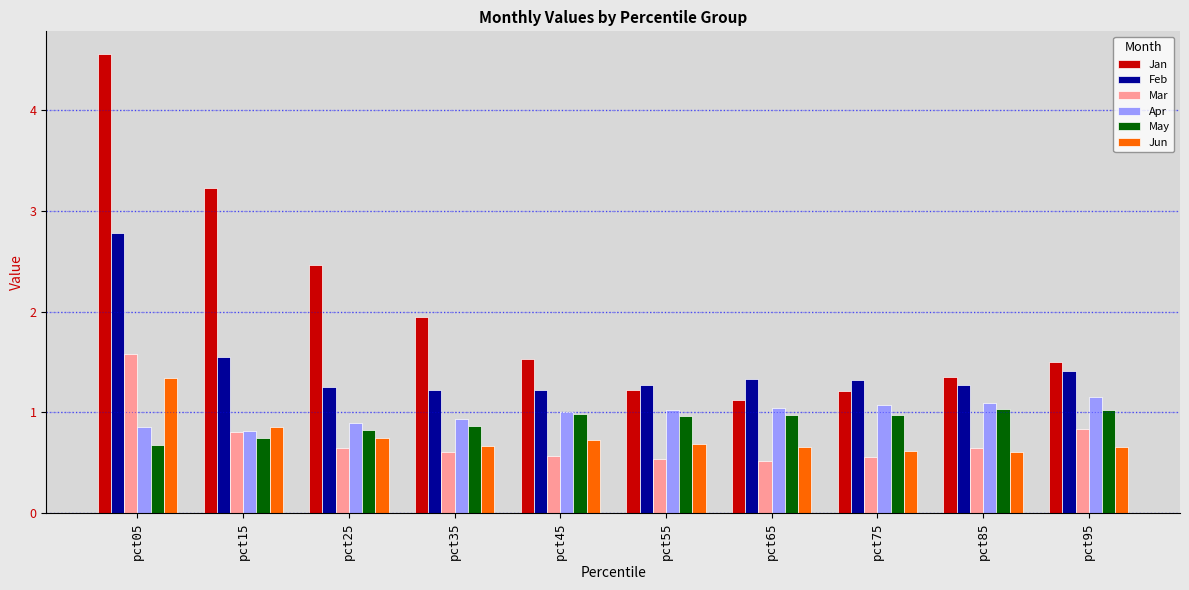

How many distinct data groups are displayed?

6